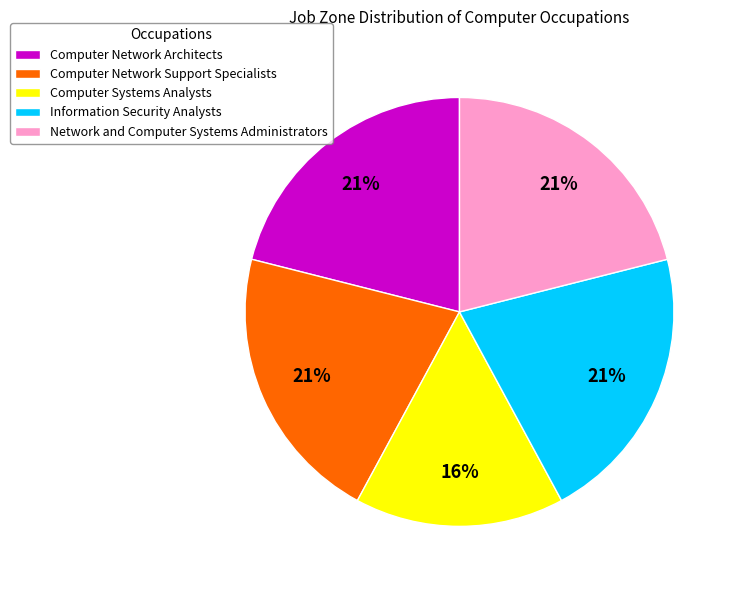

To the nearest percent, what portion does Information Security Analysts represent?

21%